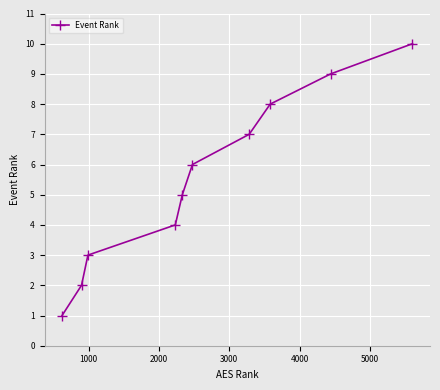

What is the value of the 4th point from the left?

4